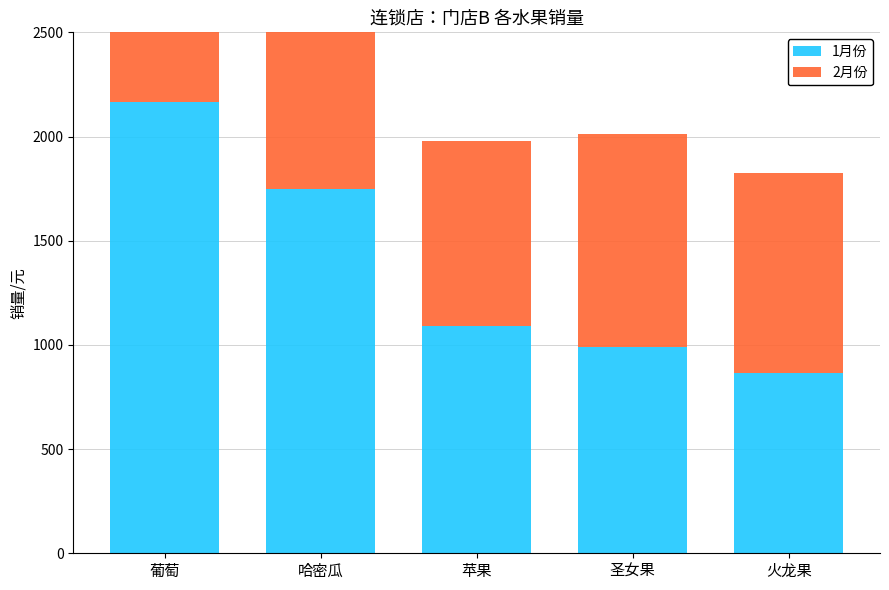

What is the value of the 2月份 bar at the 3rd from the left?

890